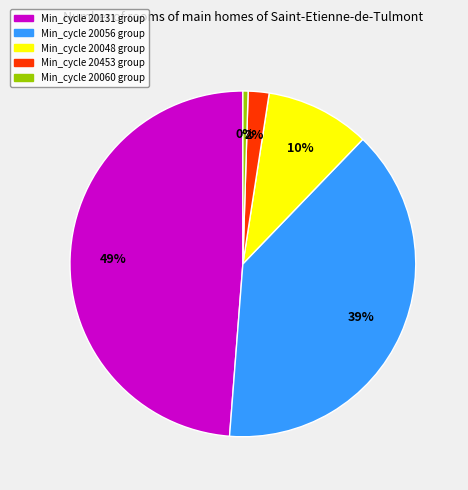

Is there a majority slice in this chart?

No